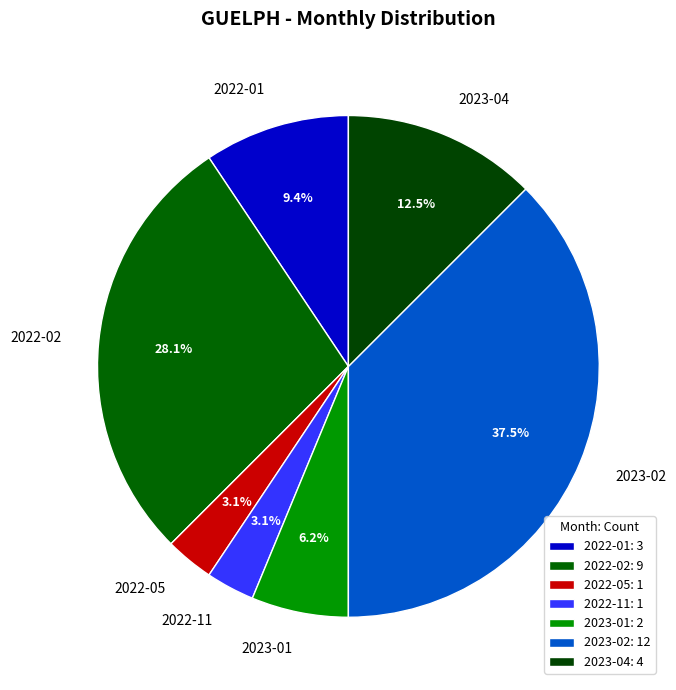

What portion of the pie excludes 2022-01?

90.6%